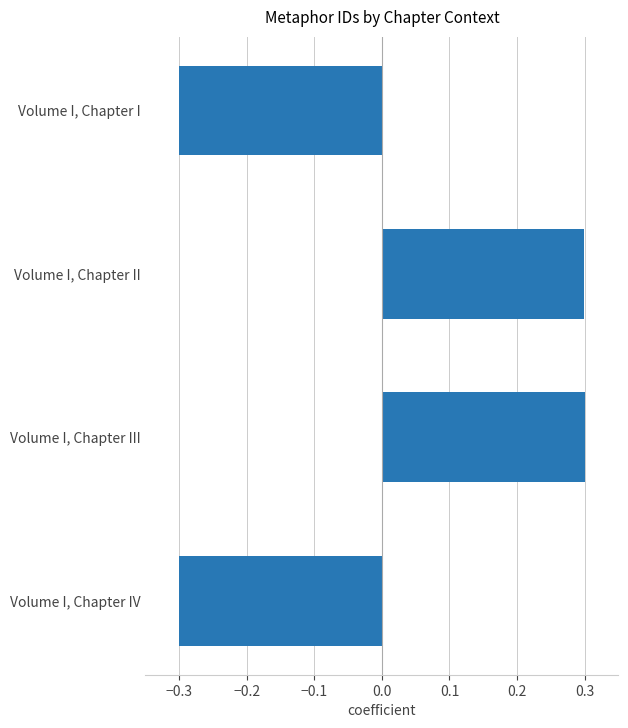

Count the values in the range 0 to 1.

2